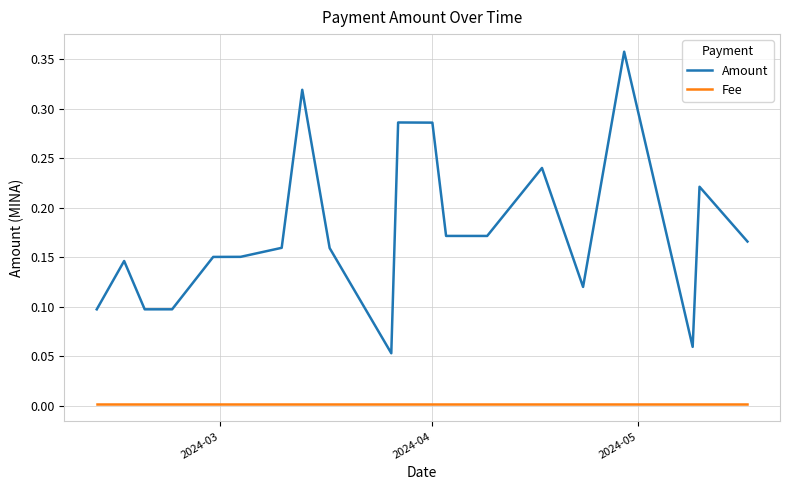

True or false: Amount and Fee cross at least once.

False